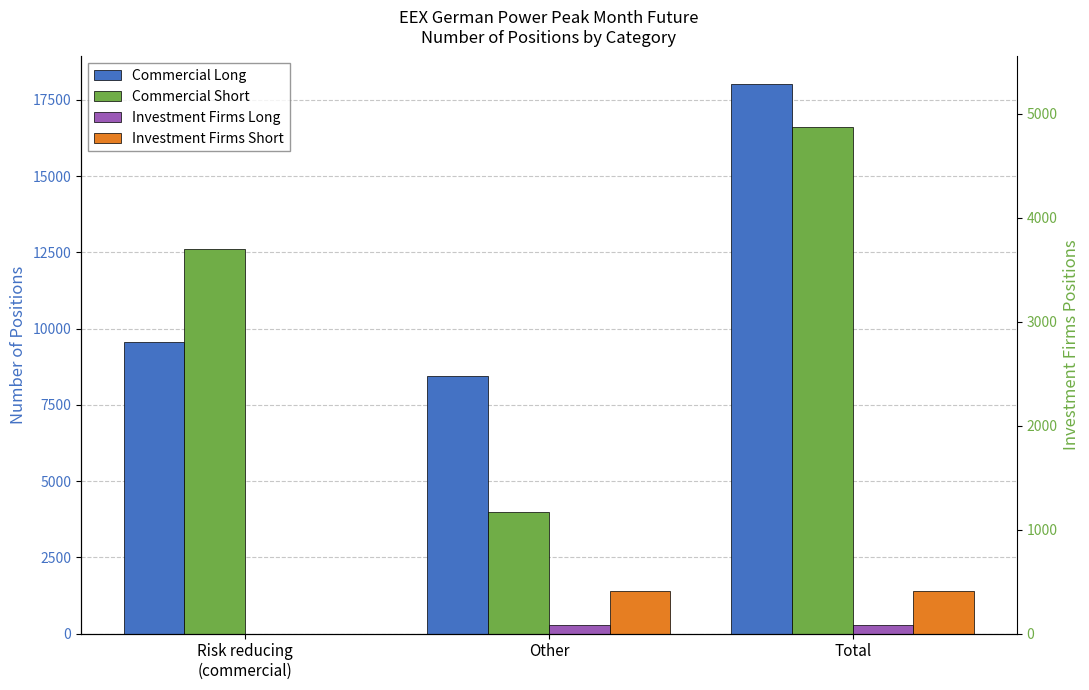

The value of Investment Firms Short at Total is 1387. True or false?

True